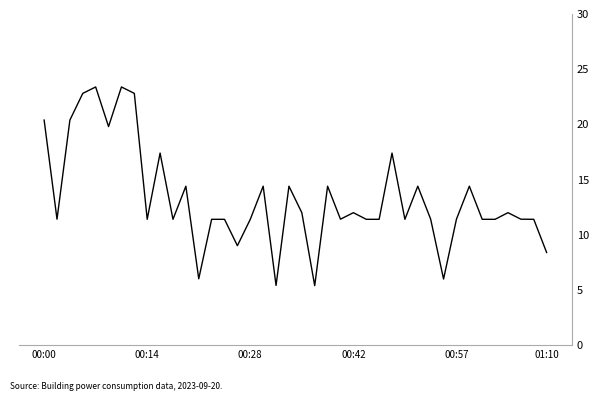

What is the maximum value shown in the chart?

23.4